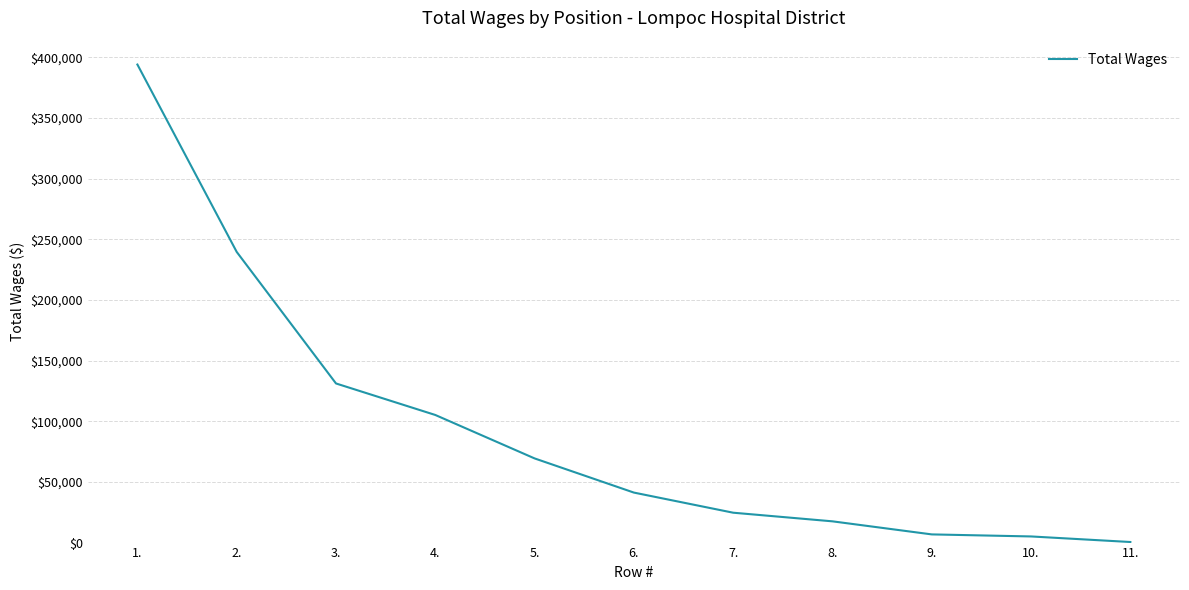

True or false: the data shows 24623.0 at 7..

True